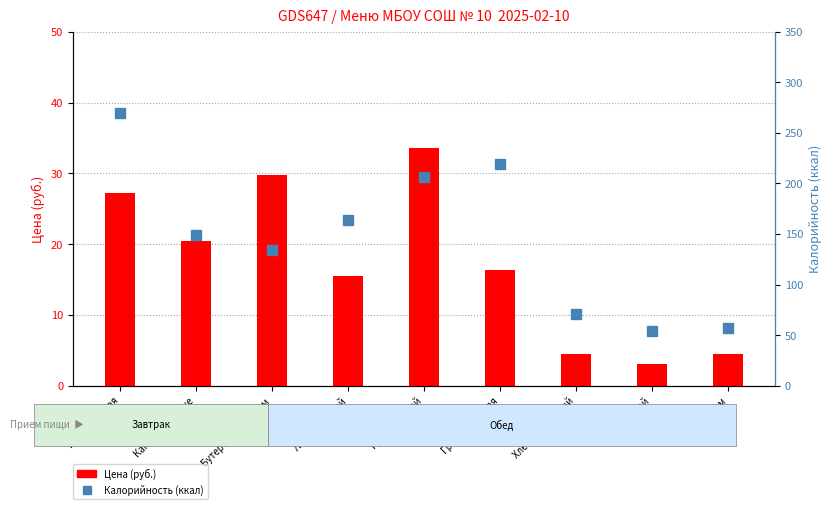

The value of Цена (руб.) at Бутерброд с сыром is 47.7. True or false?

False